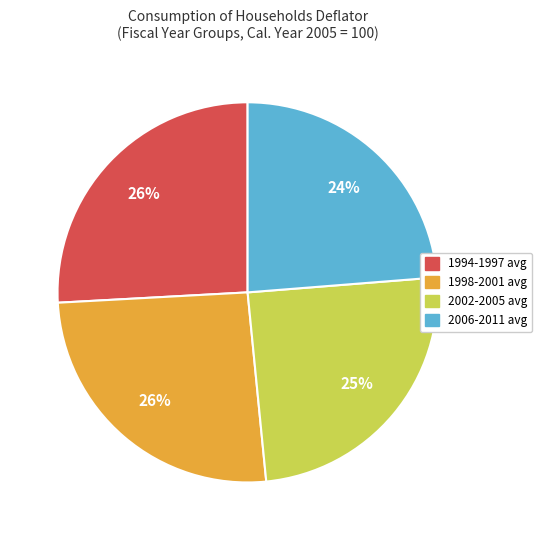

To the nearest percent, what is the average slice percentage?

25%